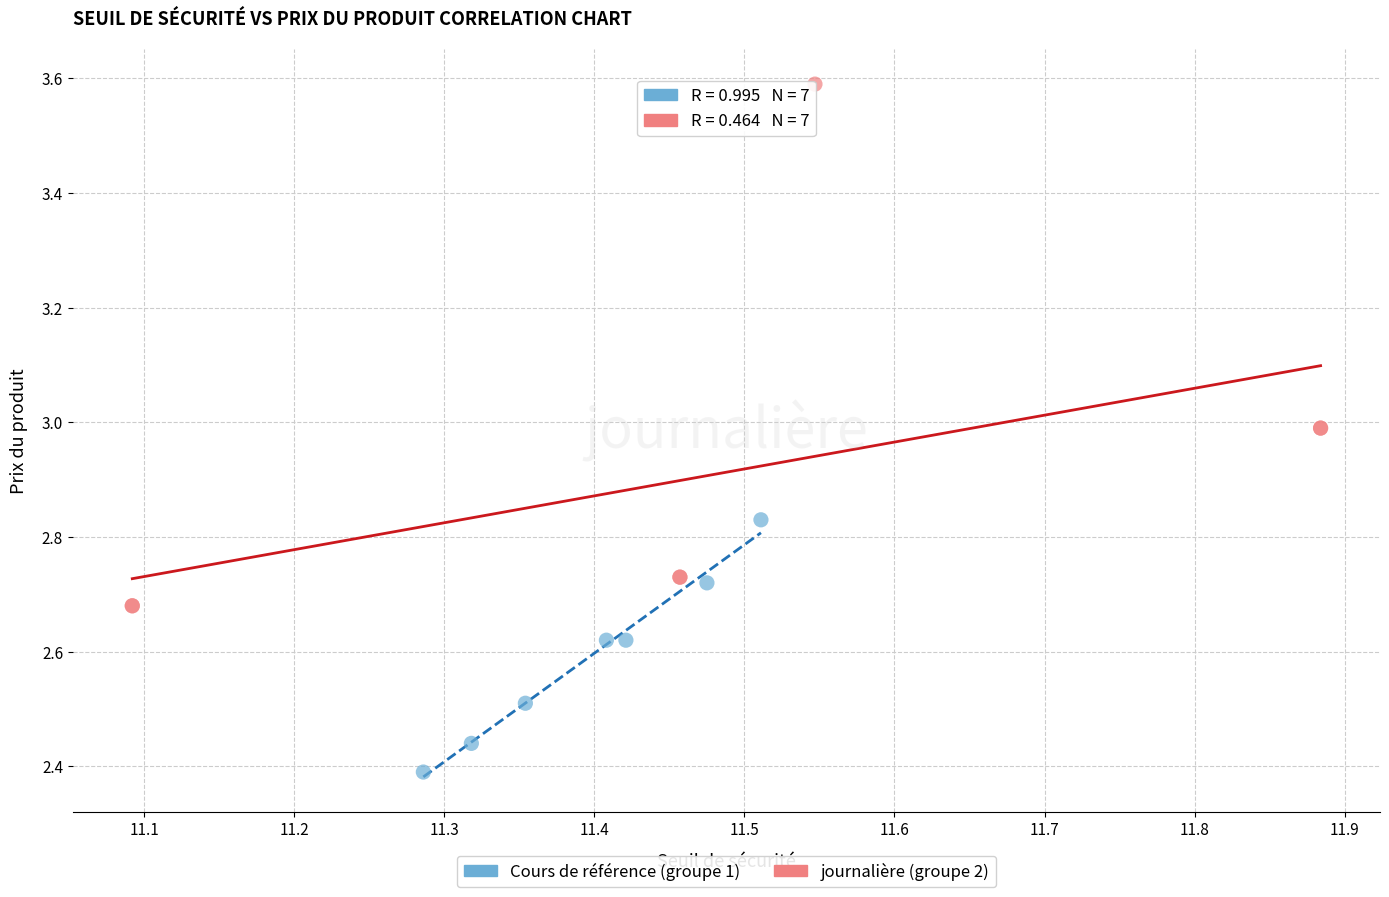

What are all the series names shown in the legend?

Cours de référence (groupe 1), journalière (groupe 2)